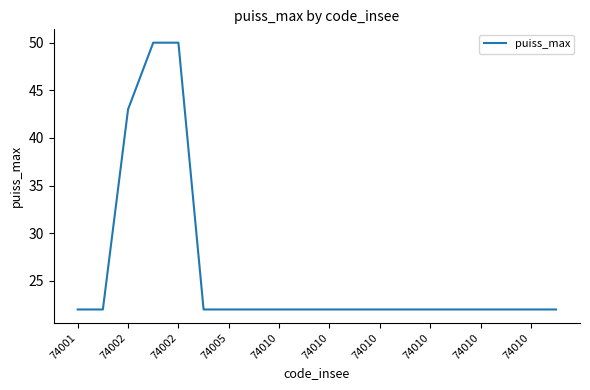

What is the difference between the maximum and minimum values?

28